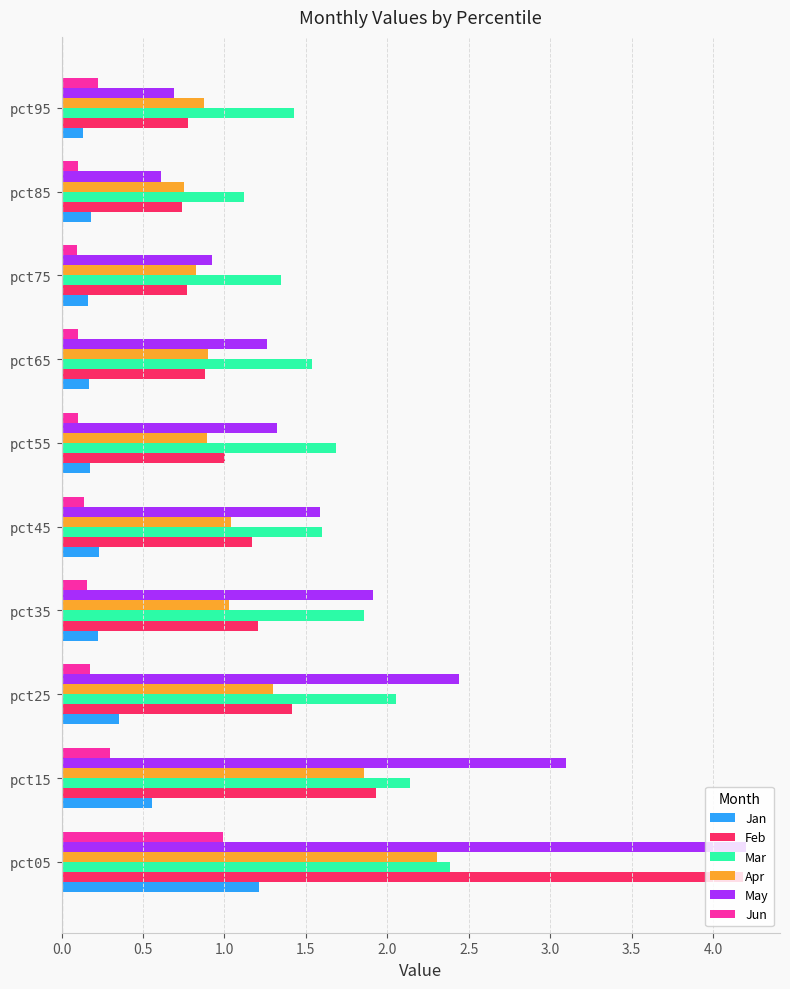

Which series has the largest total across all categories?

May